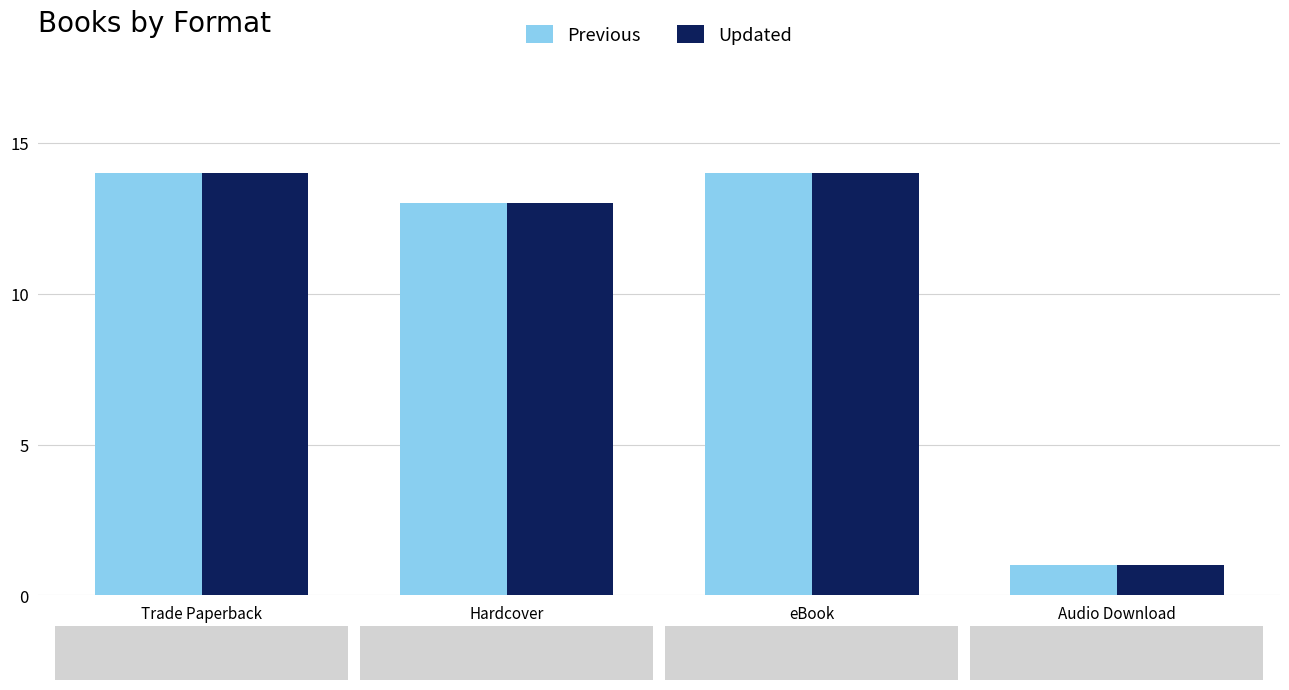

Is it true that Previous equals 2 at Audio Download?

False